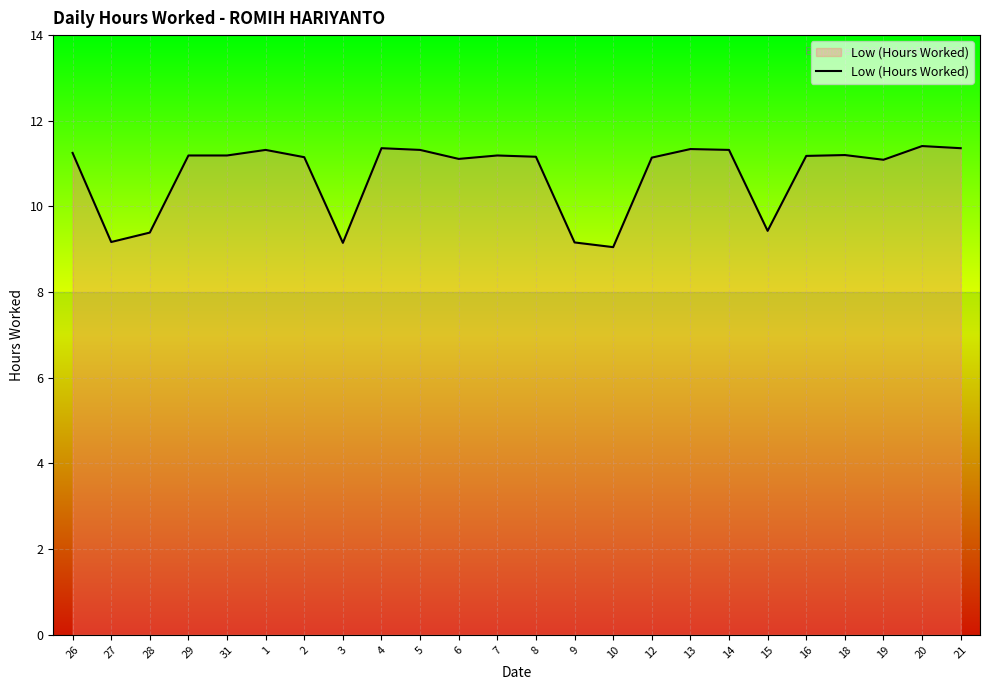

What is the greatest value displayed?

11.4